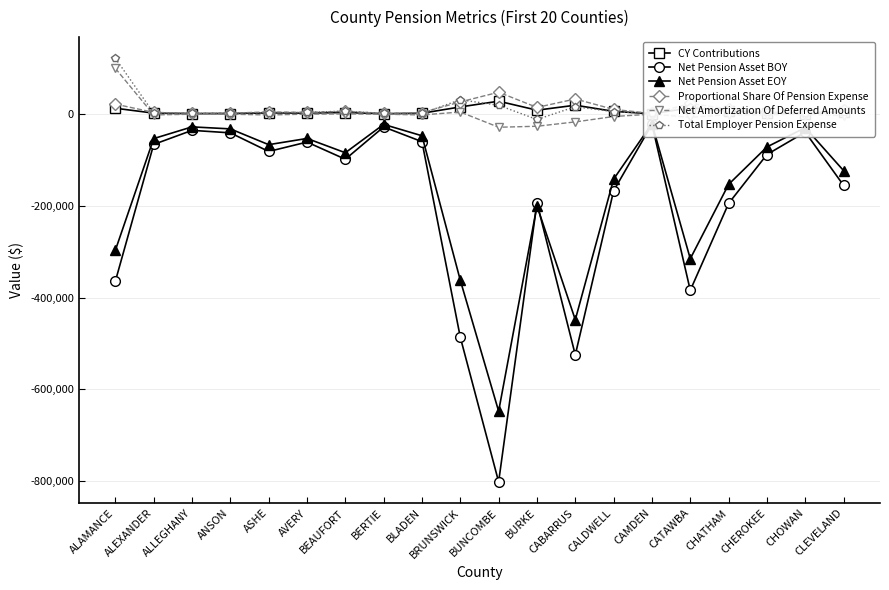

What is the lowest value of the Net Pension Asset BOY series?

-802042.9